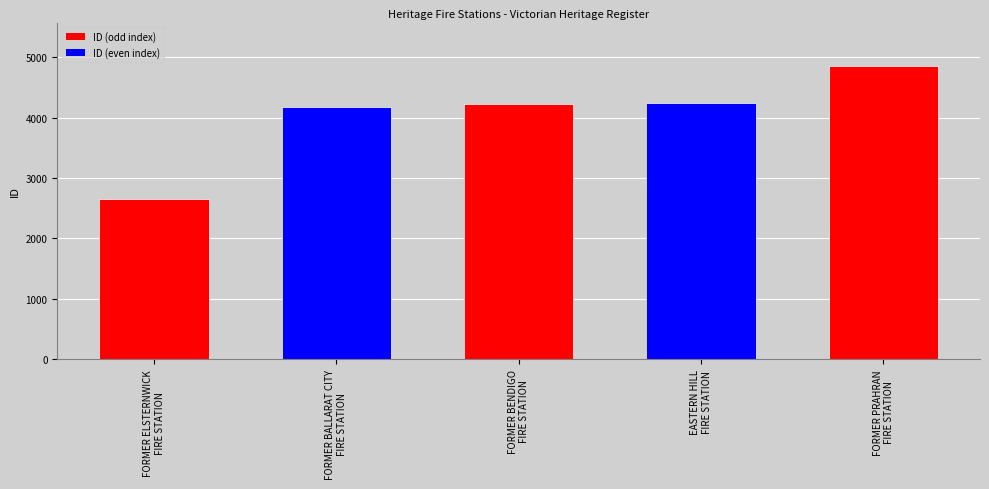

Reading left to right, extract all data points from this chart.

FORMER ELSTERNWICK
FIRE STATION=2645	FORMER BALLARAT CITY
FIRE STATION=4173	FORMER BENDIGO
FIRE STATION=4221	EASTERN HILL
FIRE STATION=4245	FORMER PRAHRAN
FIRE STATION=4847